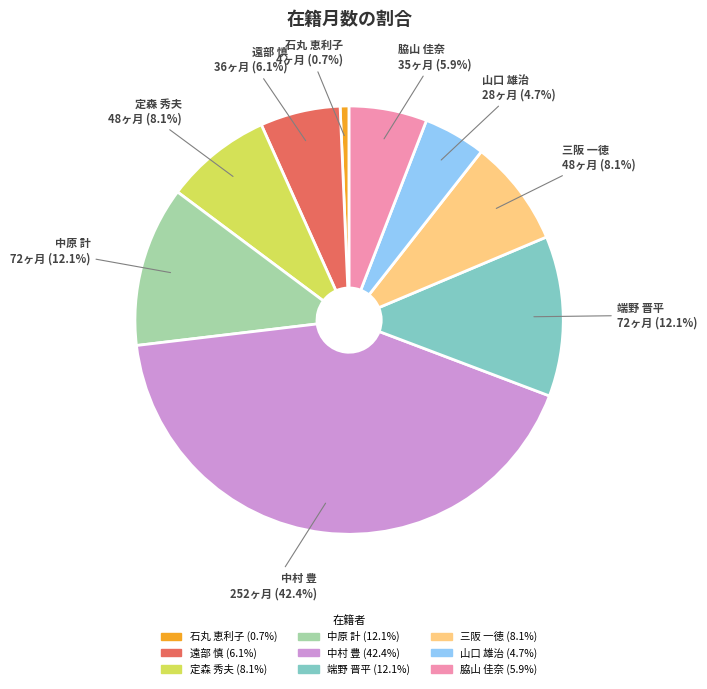

Does any single category account for the majority?

No